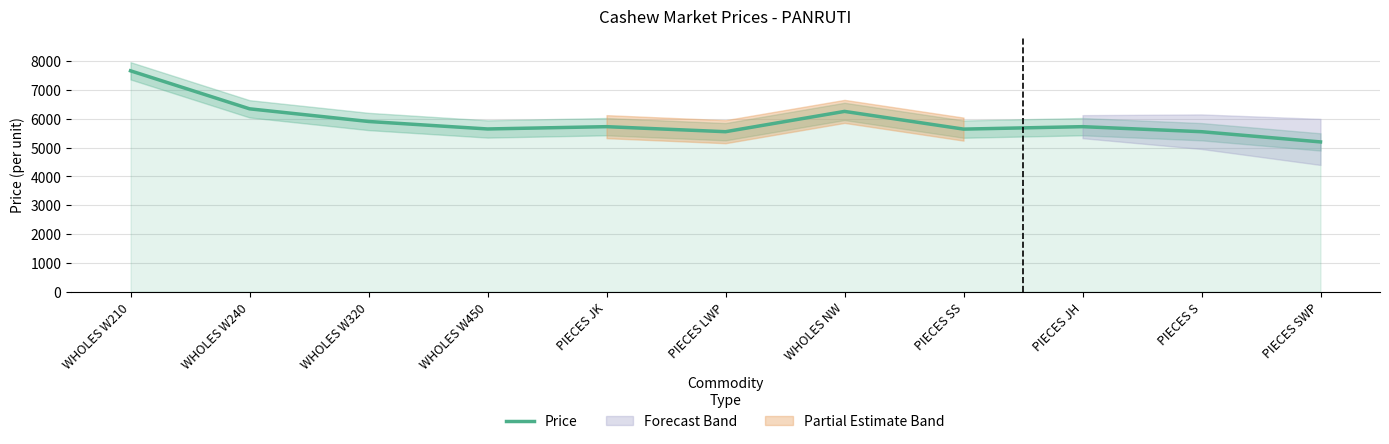

True or false: the data shows 9050 at WHOLES W320.

False